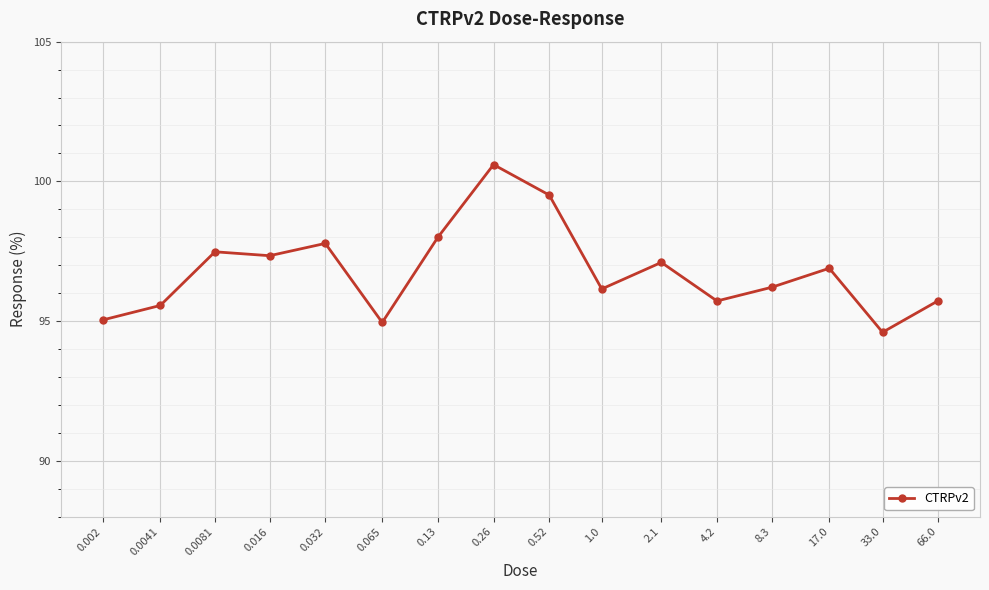

Which has a higher value, 0.26 or 33.0?

0.26